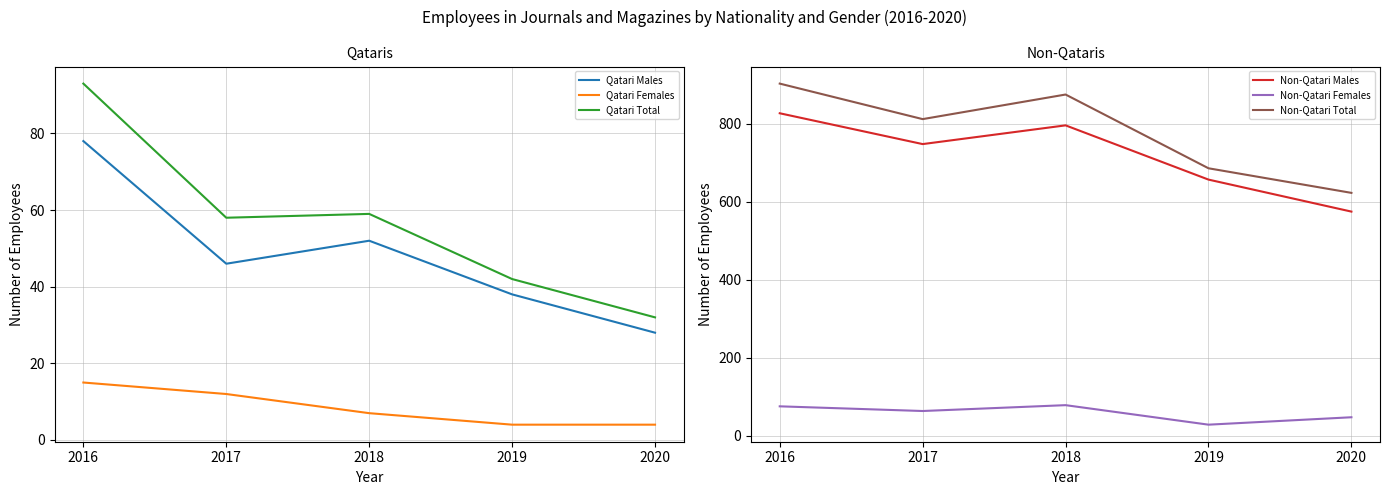

Reading right to left, transcribe all the data shown in this chart.

Qatari Males: 28	38	52	46	78
Qatari Females: 4	4	7	12	15
Qatari Total: 32	42	59	58	93
Non-Qatari Males: 575	657	796	748	827
Non-Qatari Females: 48	29	79	64	76
Non-Qatari Total: 623	686	875	812	903